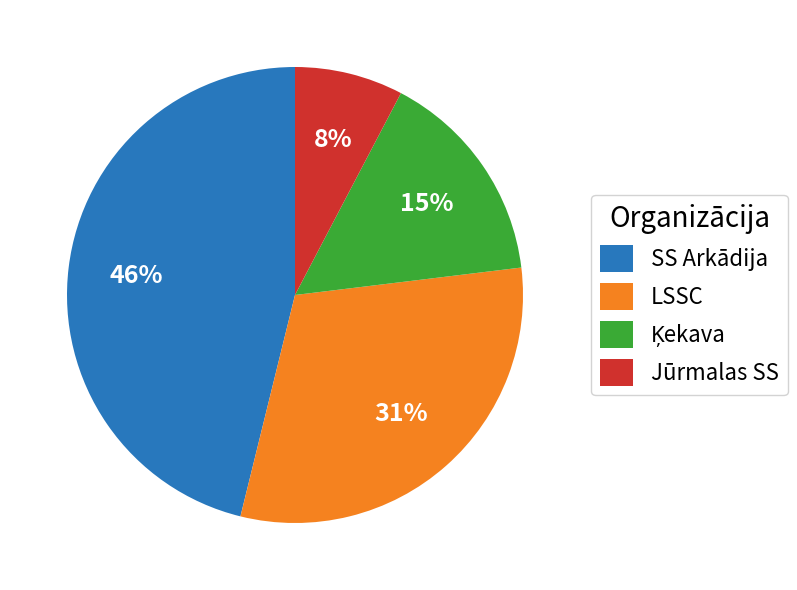

Do LSSC and Jūrmalas SS together represent more than half of the pie?

No